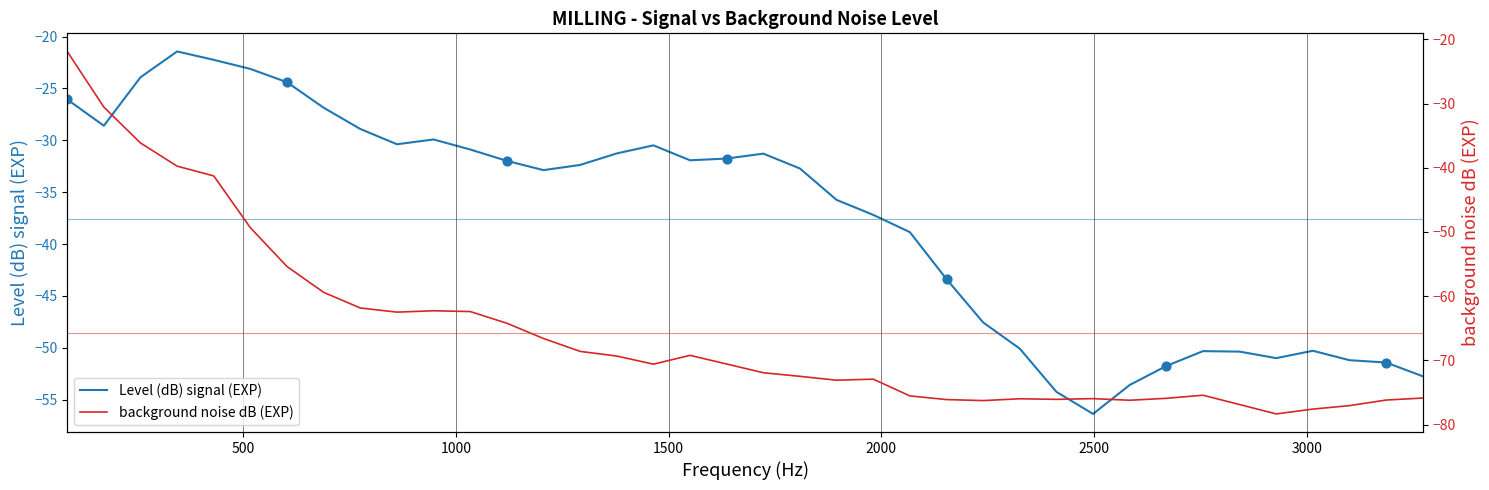

Is the value of Level (dB) signal (EXP) at 31 greater than the value of background noise dB (EXP) at 14?

Yes